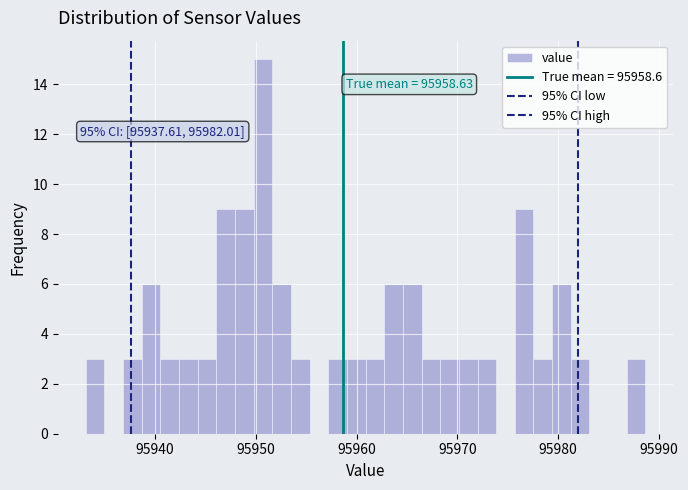

Around what value on the x-axis is the tallest bar? Give the approximate position of its centre, as read against the axis.

95951